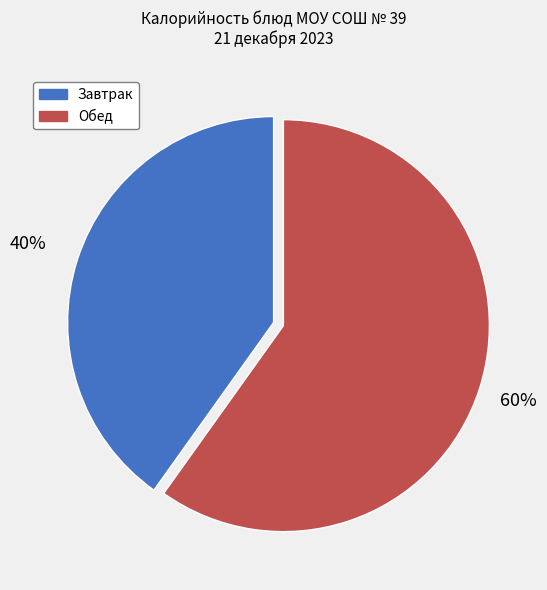

How many segments does this pie chart have?

2